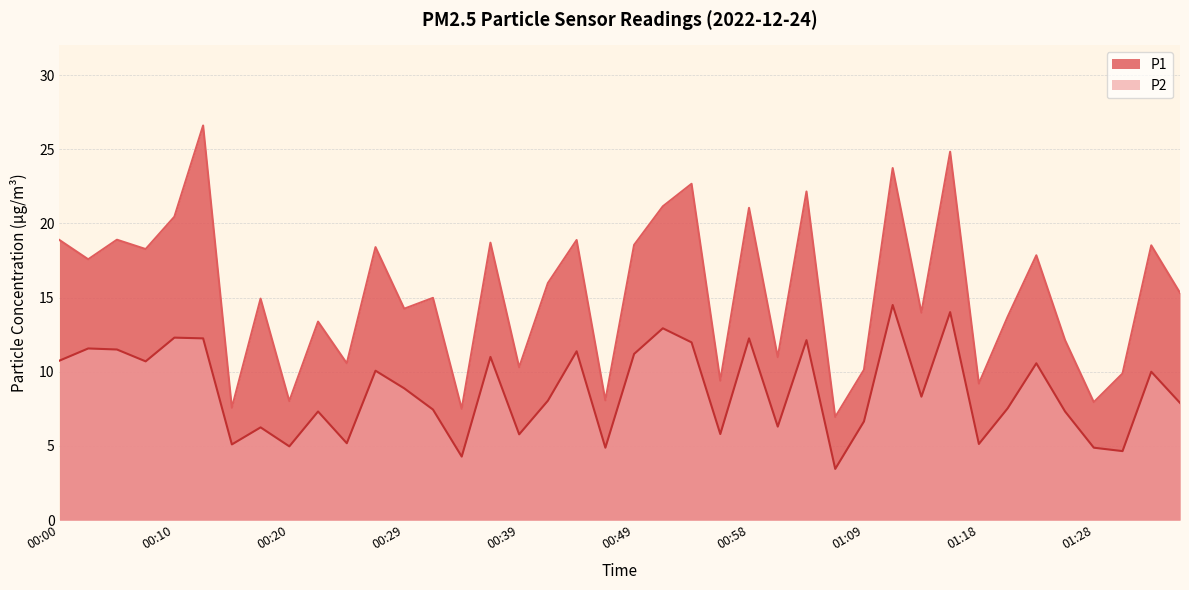

True or false: P1 and P2 intersect in this chart.

False